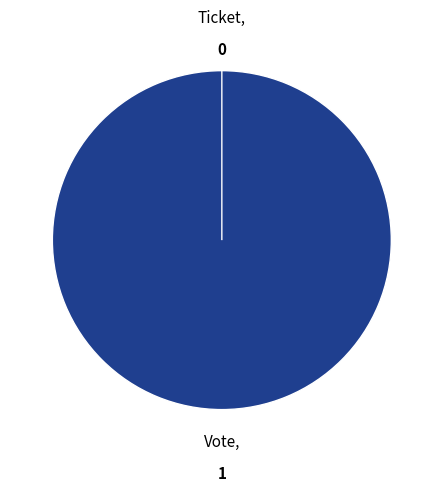

Between Ticket and Vote, which is larger?

Vote